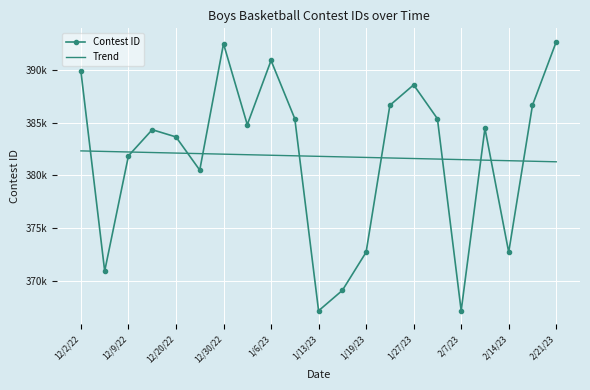

Where do Trend and Contest ID first cross each other?

12/2/22 and 12/9/22